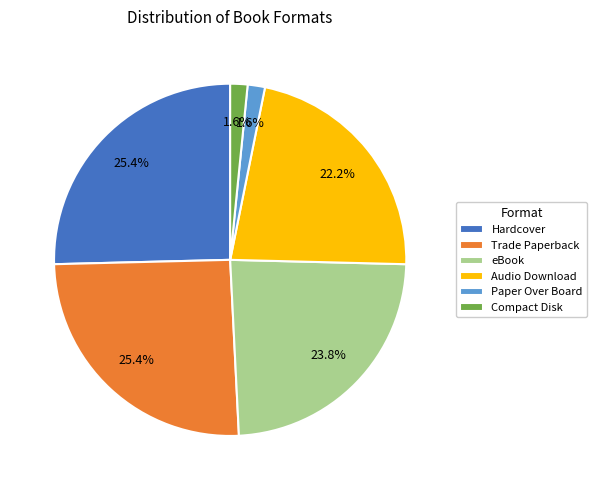

How much of the chart is everything except Compact Disk?

98.4%